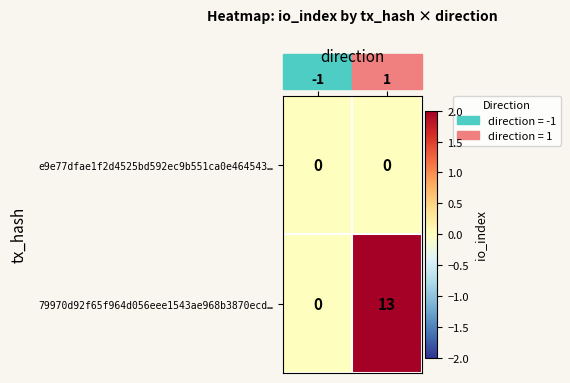

Which series changed the most between -1 and 1?

79970d92f65f964d056eee1543ae968b3870ecd…